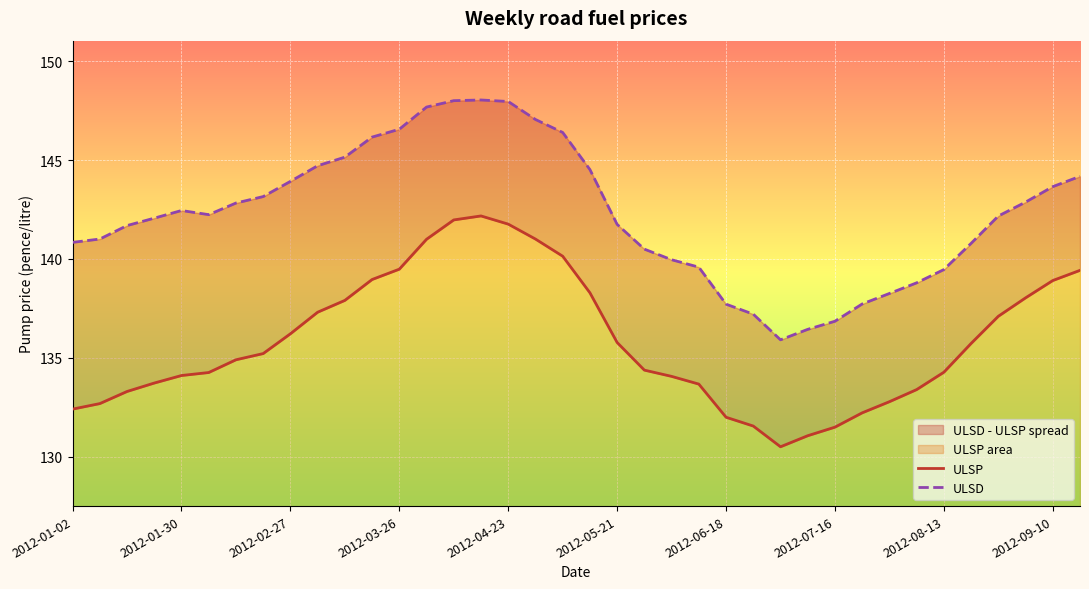

How many values in the ULSD series exceed 142?

21